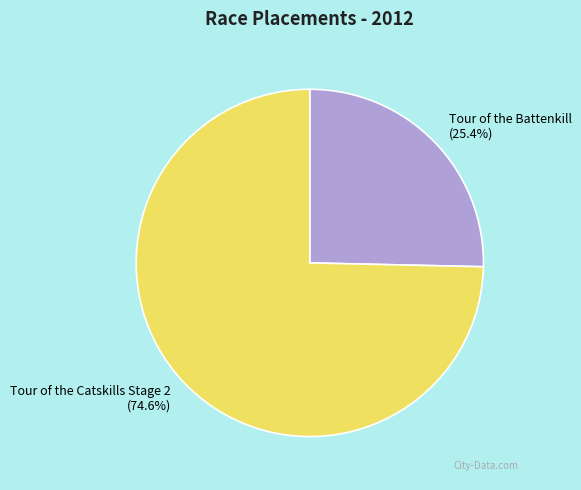

Is it true that Tour of the Battenkill is 40% of the pie?

False